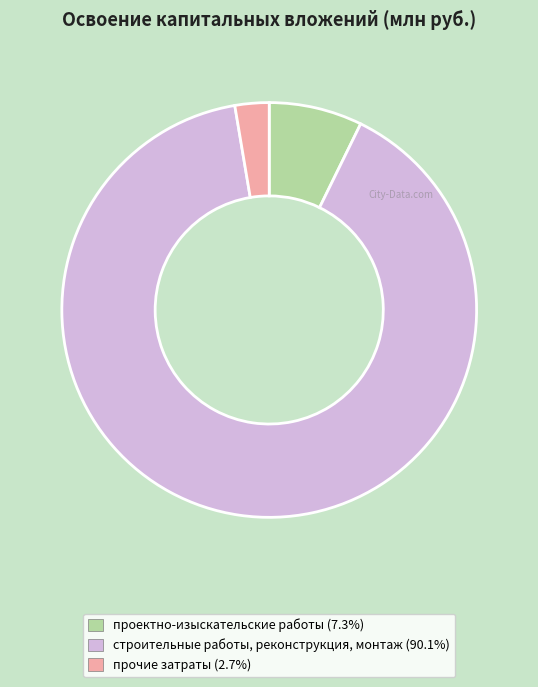

Combined, do прочие затраты (2.7%) and проектно-изыскательские работы (7.3%) account for over 50%?

No